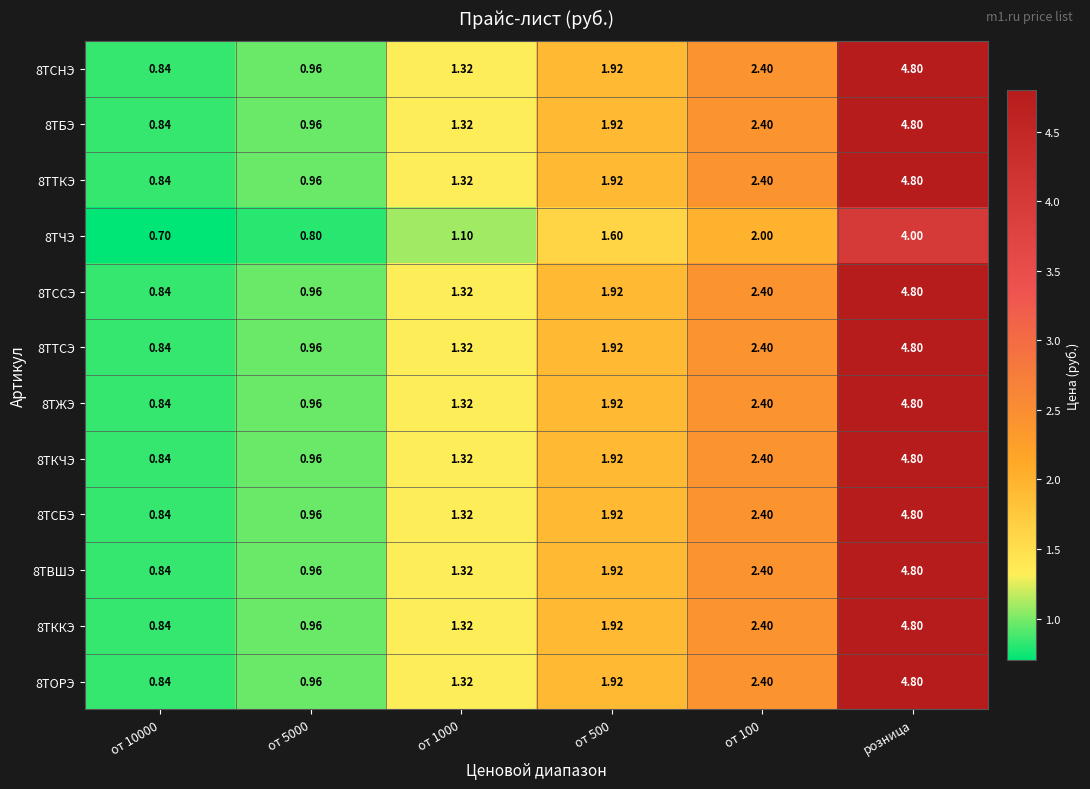

At which category does the chart reach its peak across all series?

розница